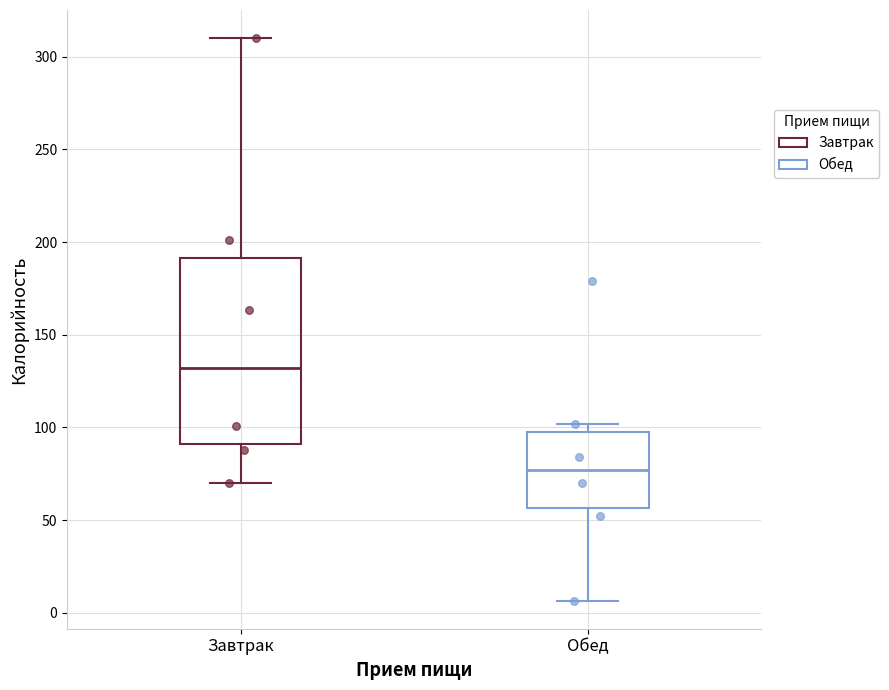

Where does the upper whisker of the box for Завтрак end on the y-axis? The values are not printed on the chart, so give them approximately, as read against the axis.

310